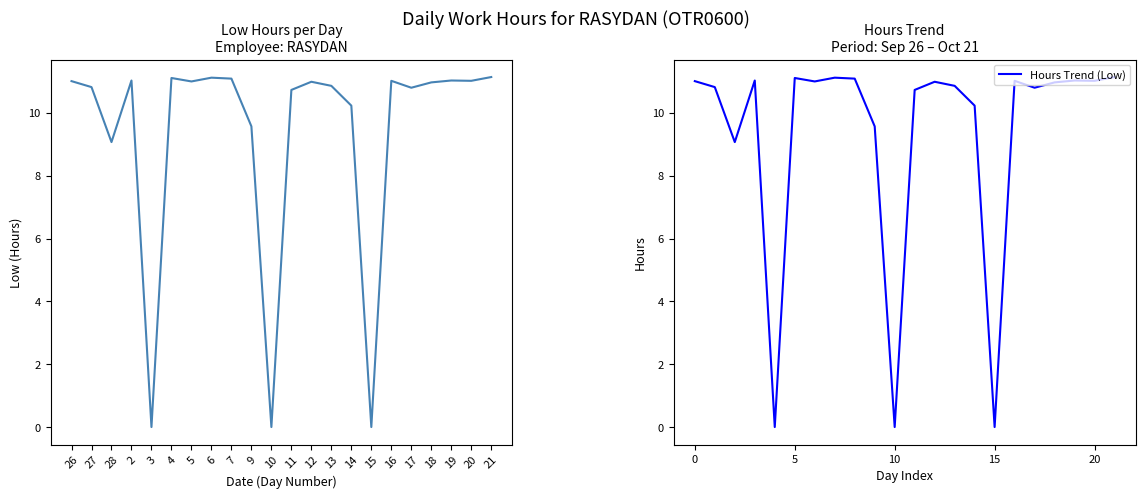

At 28, list the series in order from largest to smallest.

Low Hours, Hours Trend (Low)